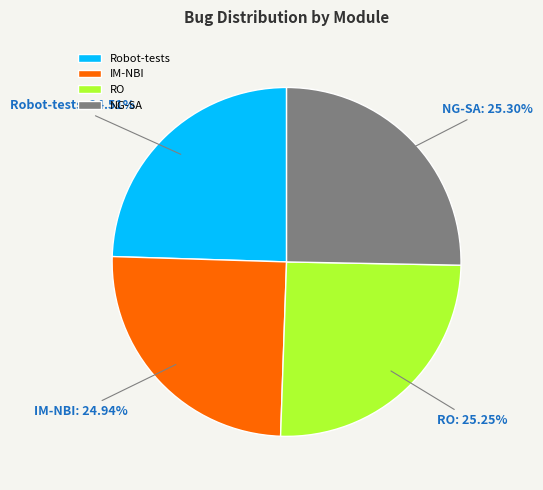

What percentage is the IM-NBI slice, to the nearest percent?

25%